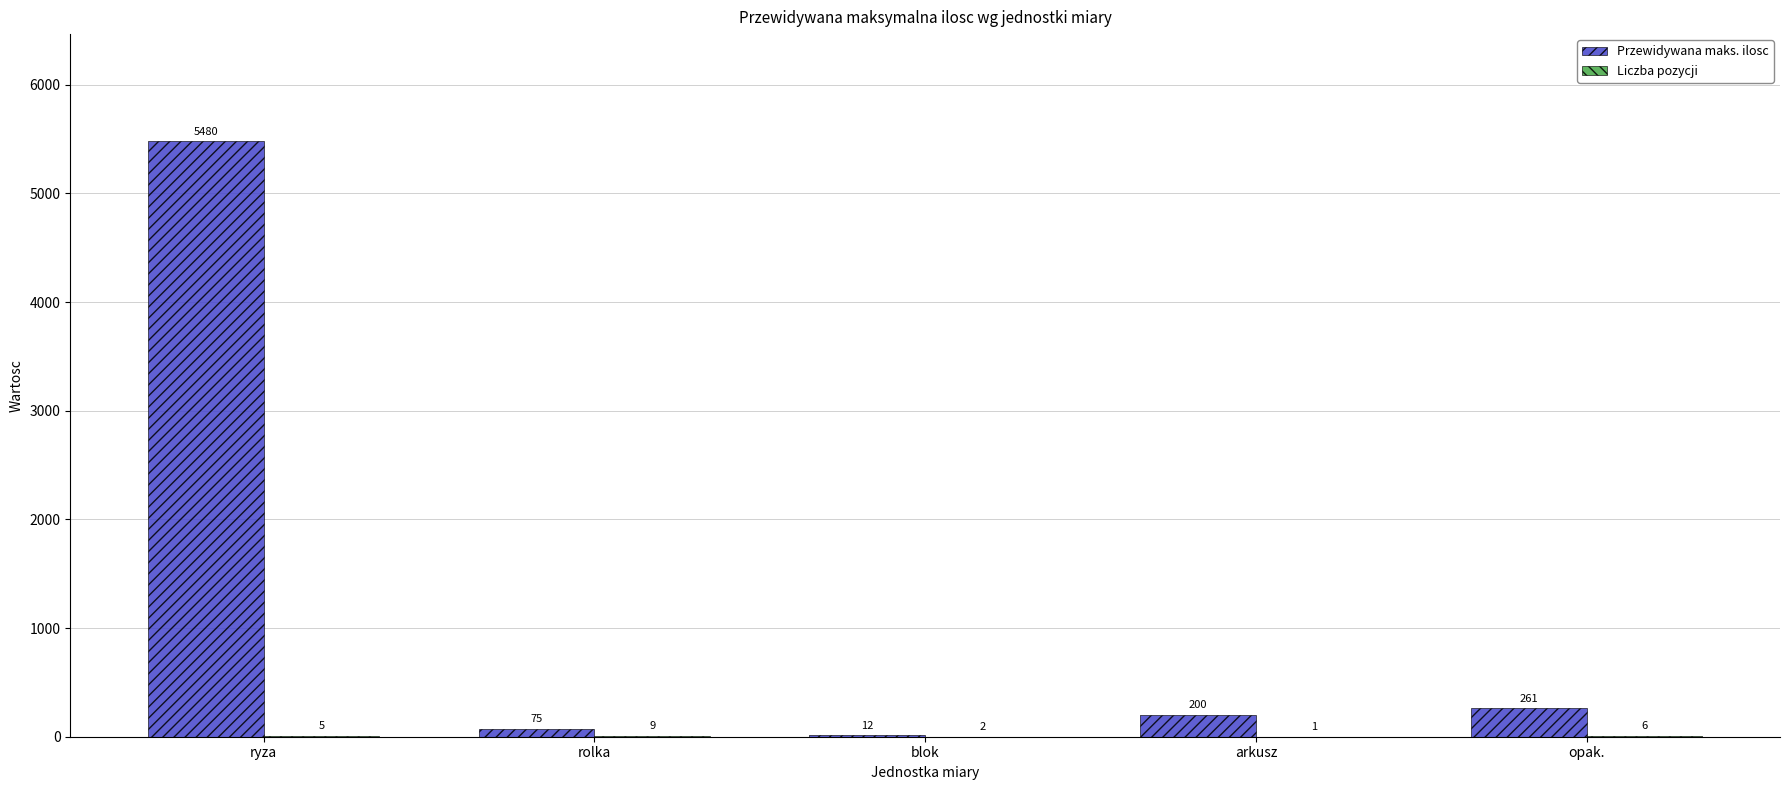

Which category has the highest value in the Przewidywana maks. ilosc series?

ryza